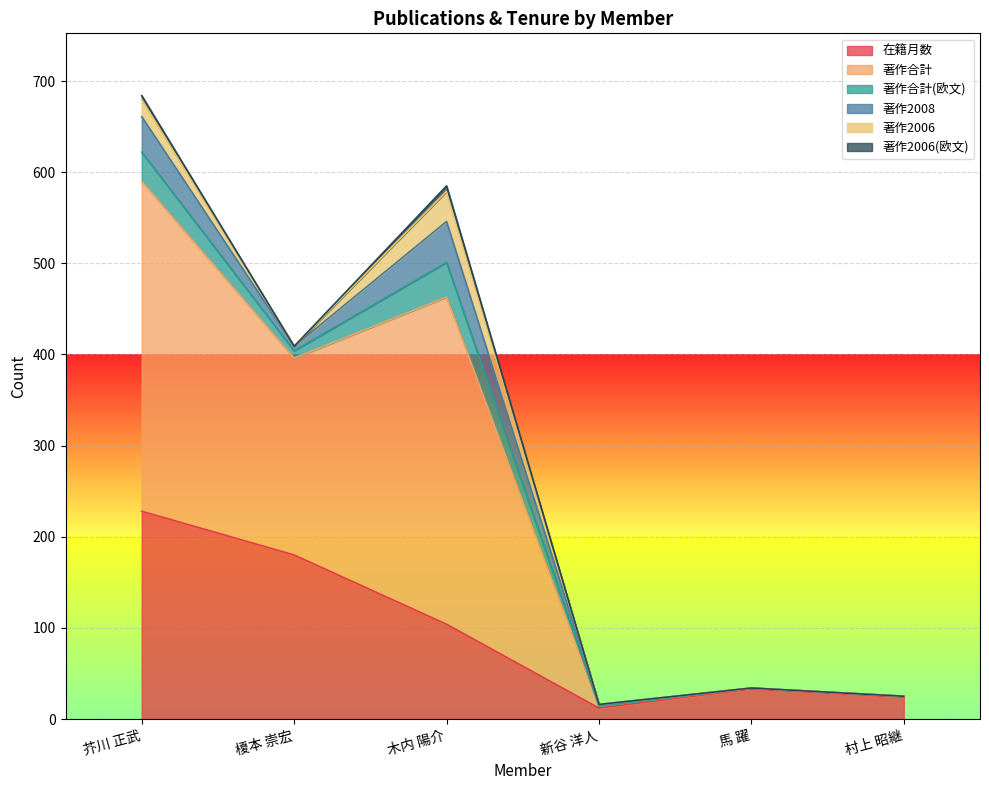

Reading left to right, what are all the values shown in this chart?

在籍月数: 芥川 正武=228	榎本 崇宏=180	木内 陽介=104	新谷 洋人=12	馬 躍=33	村上 昭継=24
著作合計: 芥川 正武=362	榎本 崇宏=216	木内 陽介=359	新谷 洋人=2	馬 躍=1	村上 昭継=1
著作合計(欧文): 芥川 正武=32	榎本 崇宏=8	木内 陽介=38	新谷 洋人=0	馬 躍=0	村上 昭継=0
著作2008: 芥川 正武=39	榎本 崇宏=5	木内 陽介=45	新谷 洋人=2	馬 躍=0	村上 昭継=0
著作2006: 芥川 正武=19	榎本 崇宏=0	木内 陽介=33	新谷 洋人=0	馬 躍=0	村上 昭継=0
著作2006(欧文): 芥川 正武=4	榎本 崇宏=0	木内 陽介=6	新谷 洋人=0	馬 躍=0	村上 昭継=0